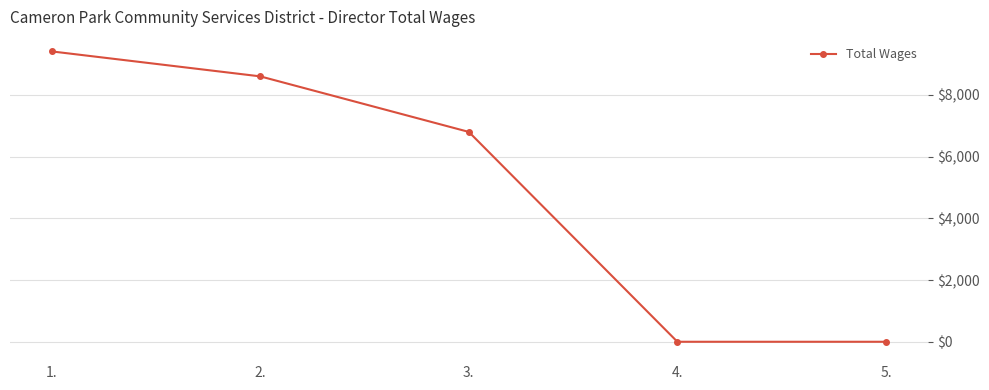

What is the change in value from 2. to 3.?

-1800